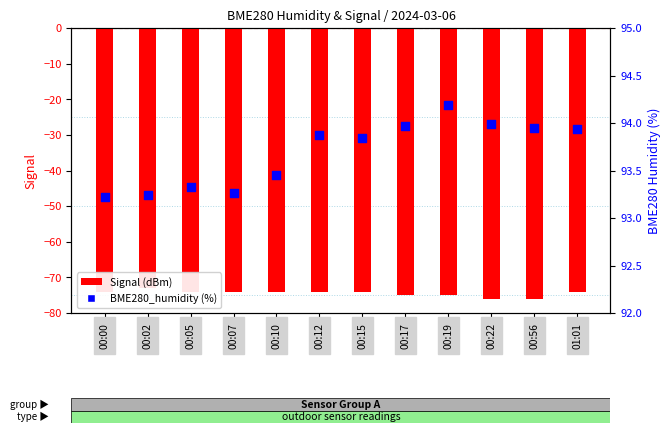

Which series reaches the maximum Y coordinate?

BME280_humidity